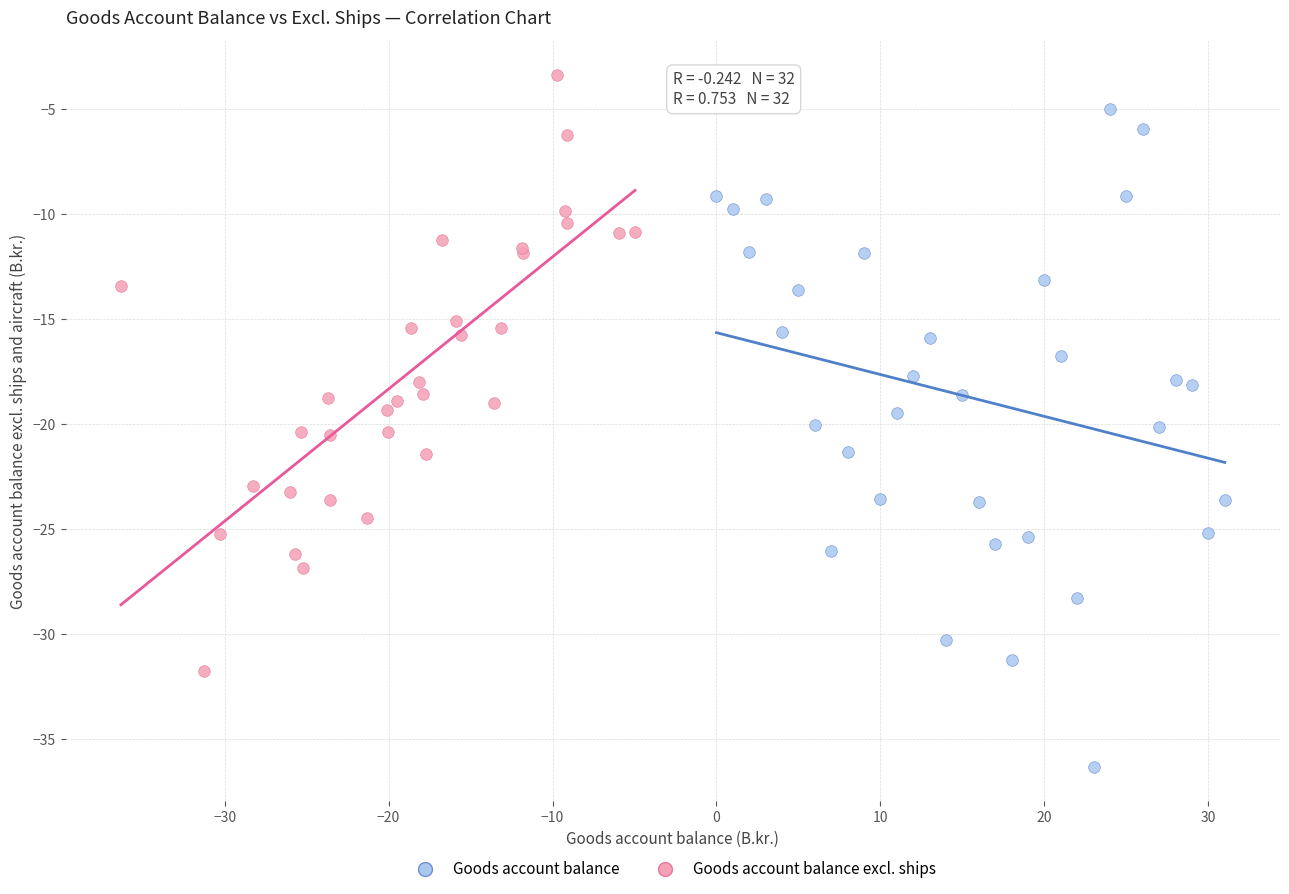

Which series reaches the maximum Y coordinate?

Goods account balance excl. ships